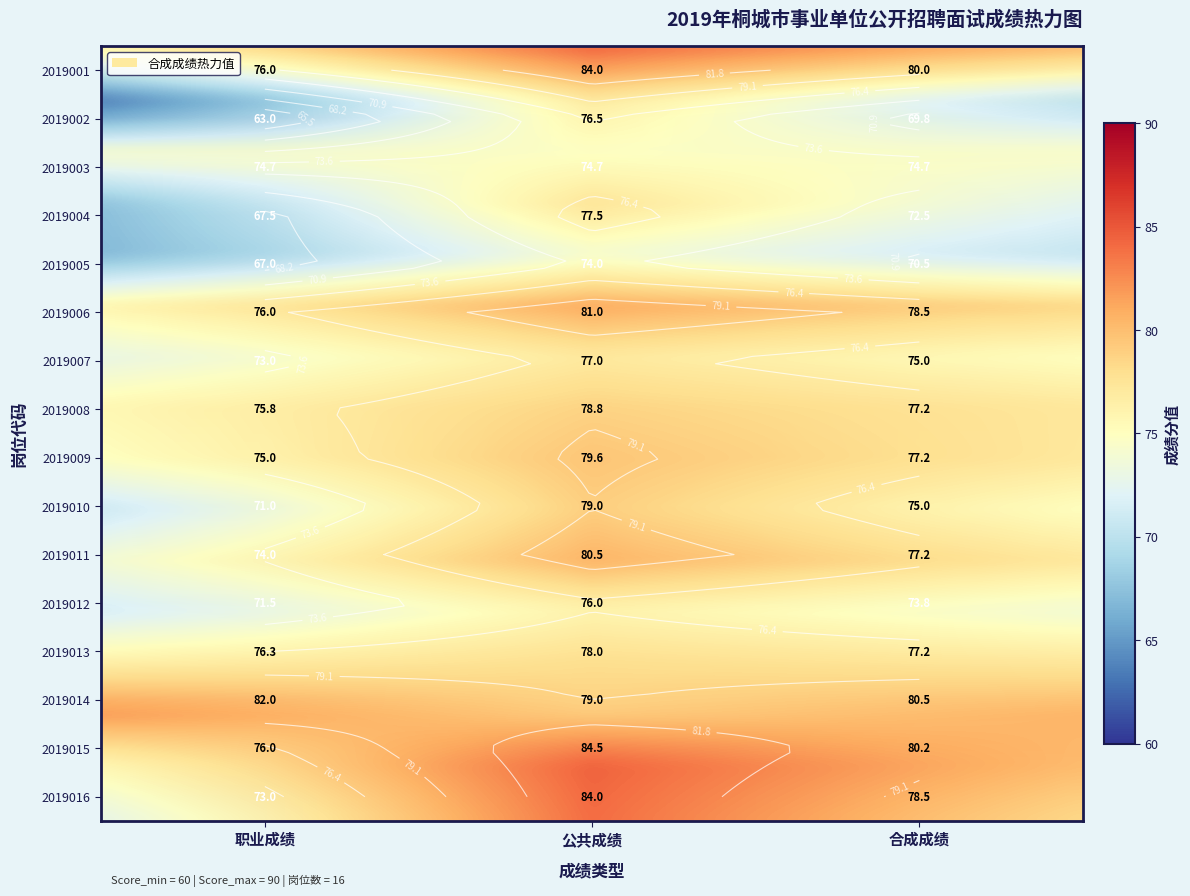

Which series has the largest range (max minus min)?

2019002